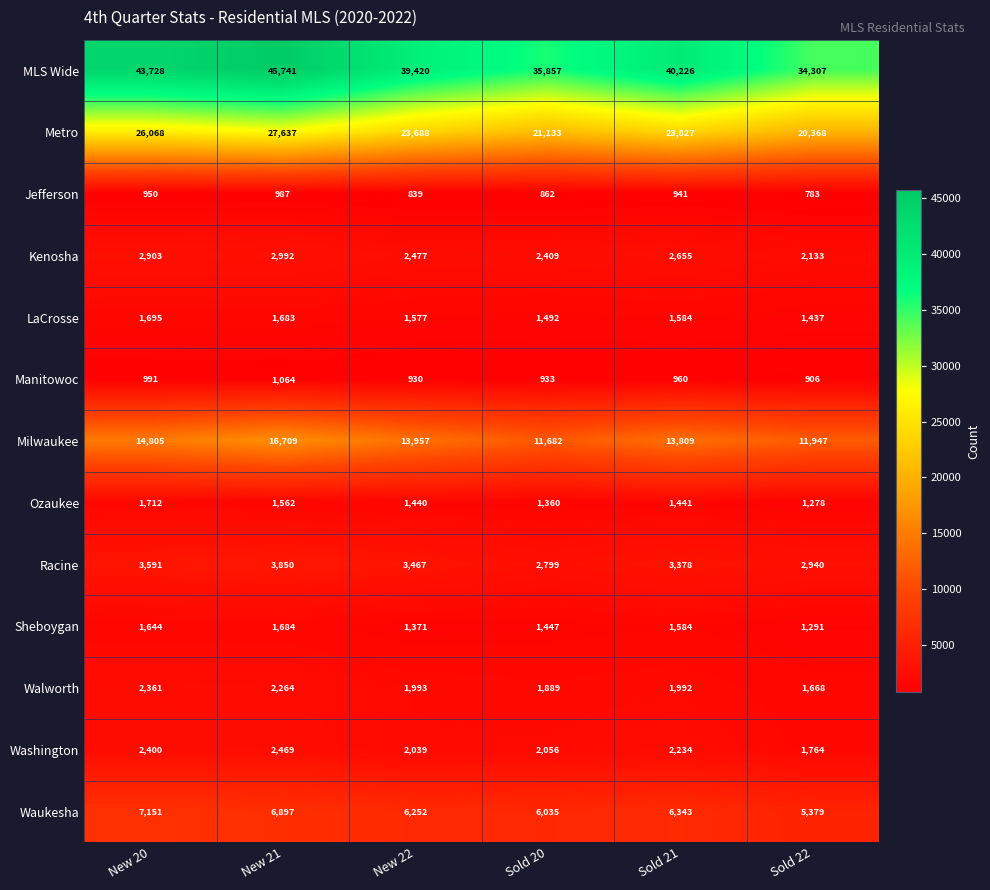

List the labels in order of Jefferson value, smallest first.

Sold 22, New 22, Sold 20, Sold 21, New 20, New 21